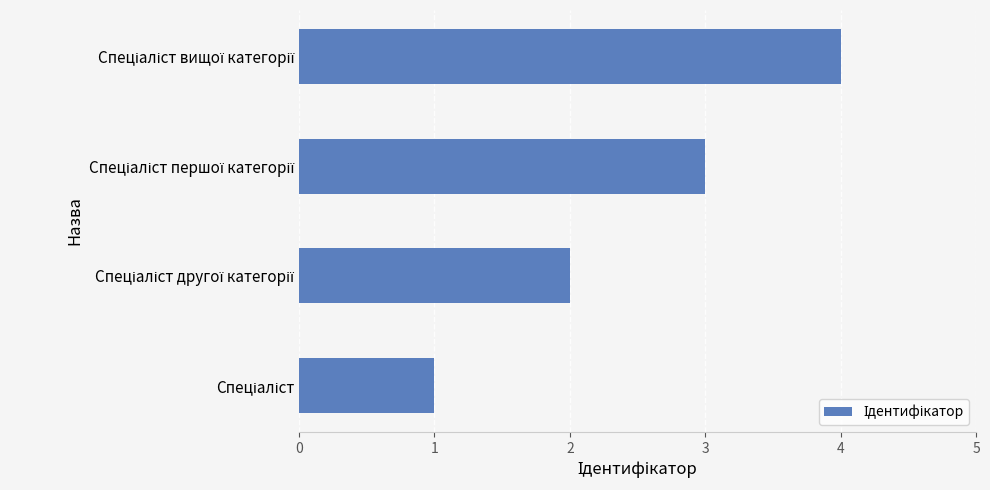

What is the sum of all values?

10